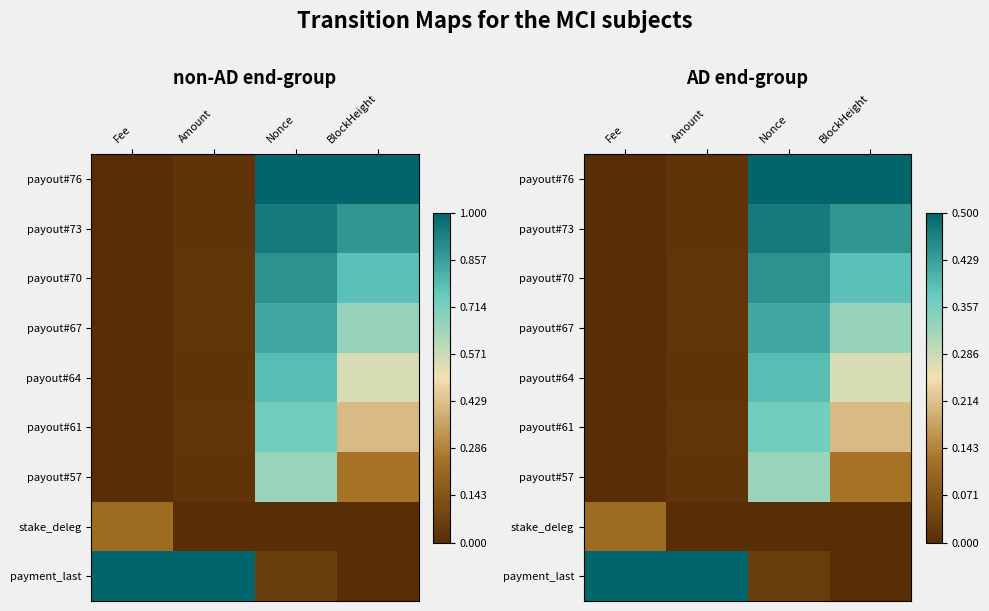

Which category has the highest value across all series?

Nonce